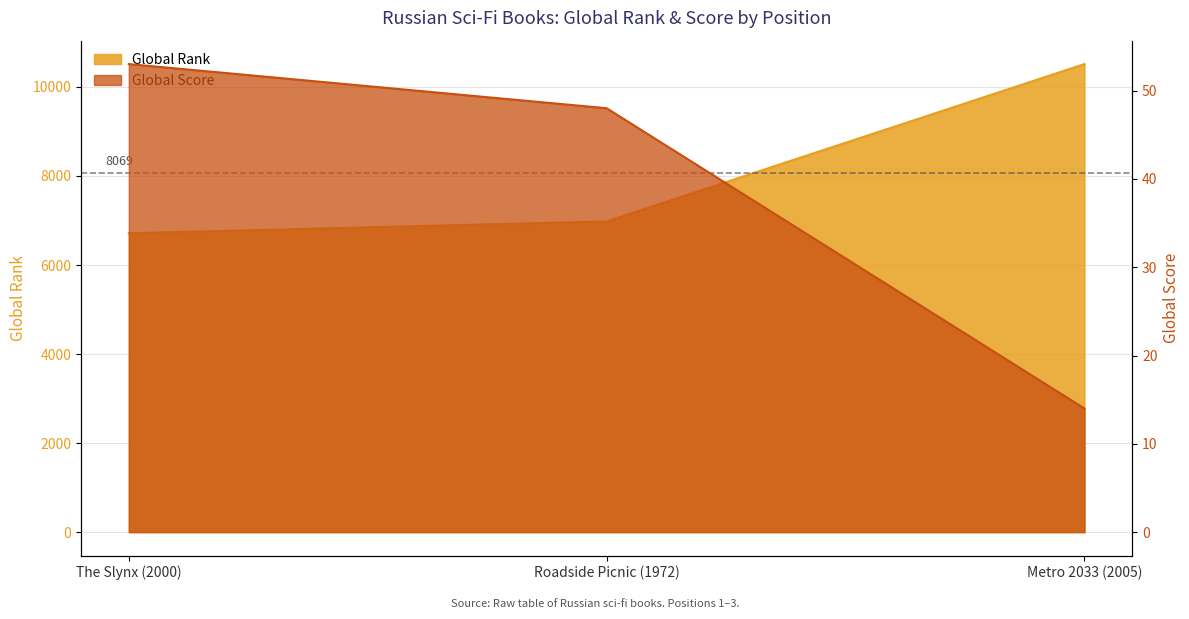

What are all the series names shown in the legend?

Global Rank, Global Score